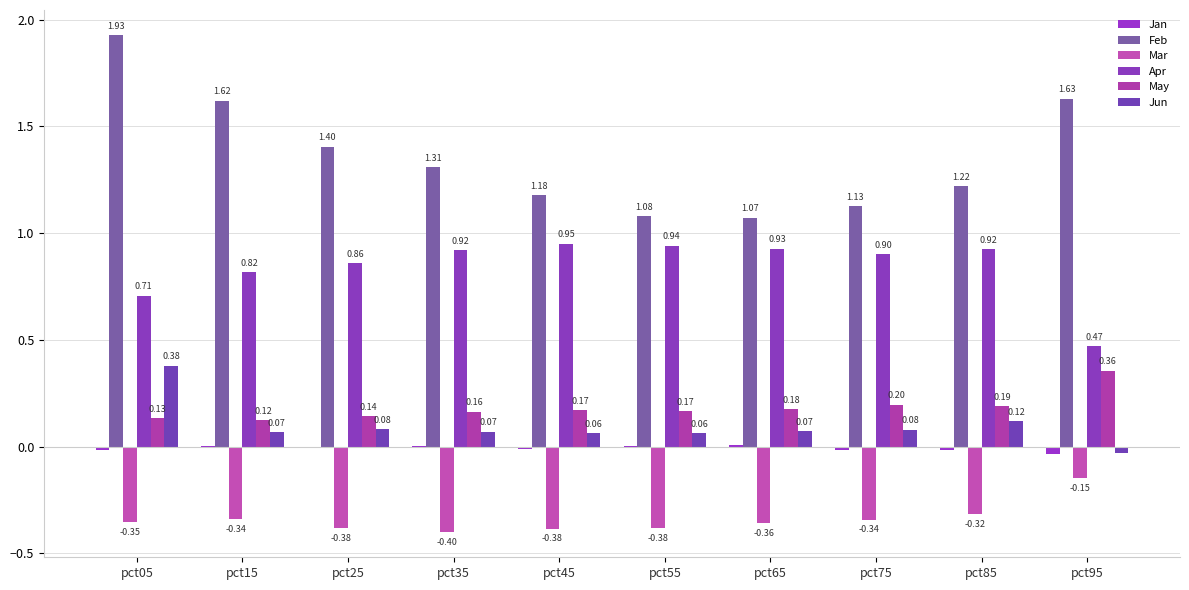

List the series in order of their peak value, lowest first.

Mar, Jan, May, Jun, Apr, Feb